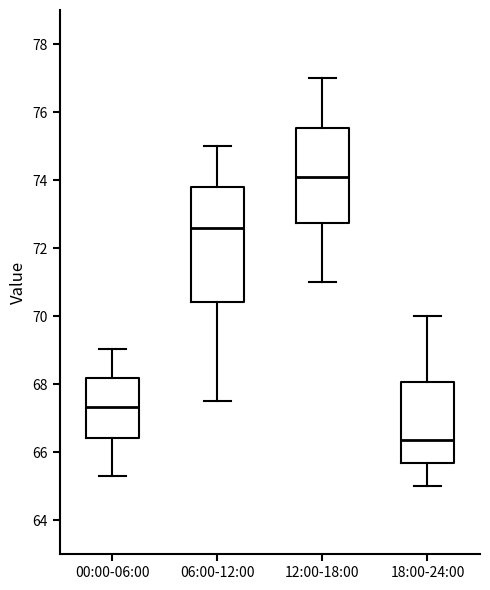

Reading left to right, transcribe this box plot: for each box, give where its median line is, the range the box spans, and where its two whiskers end, as read against the y-axis. The values are not printed on the chart, so give them approximately, as read against the axis.

00:00-06:00: median 67.4, box 66.4 to 68.2, whiskers 65.2 to 69.0
06:00-12:00: median 72.6, box 70.4 to 73.8, whiskers 67.6 to 75.0
12:00-18:00: median 74.2, box 72.8 to 75.6, whiskers 71.0 to 77.0
18:00-24:00: median 66.4, box 65.6 to 68.0, whiskers 65.0 to 70.0